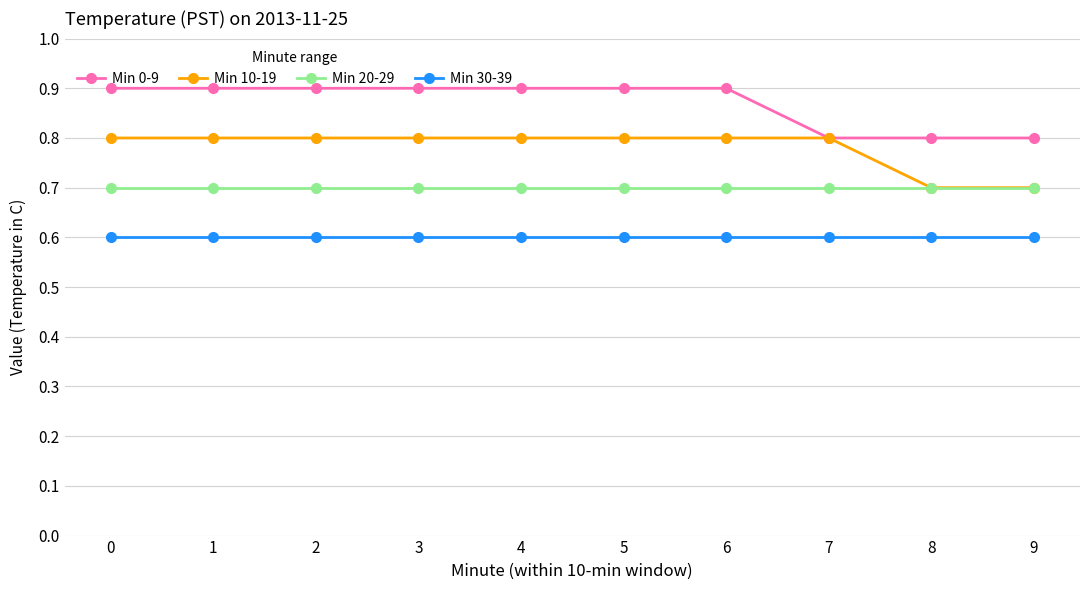

True or false: Min 10-19 has a value of 0.8 at 7.

True